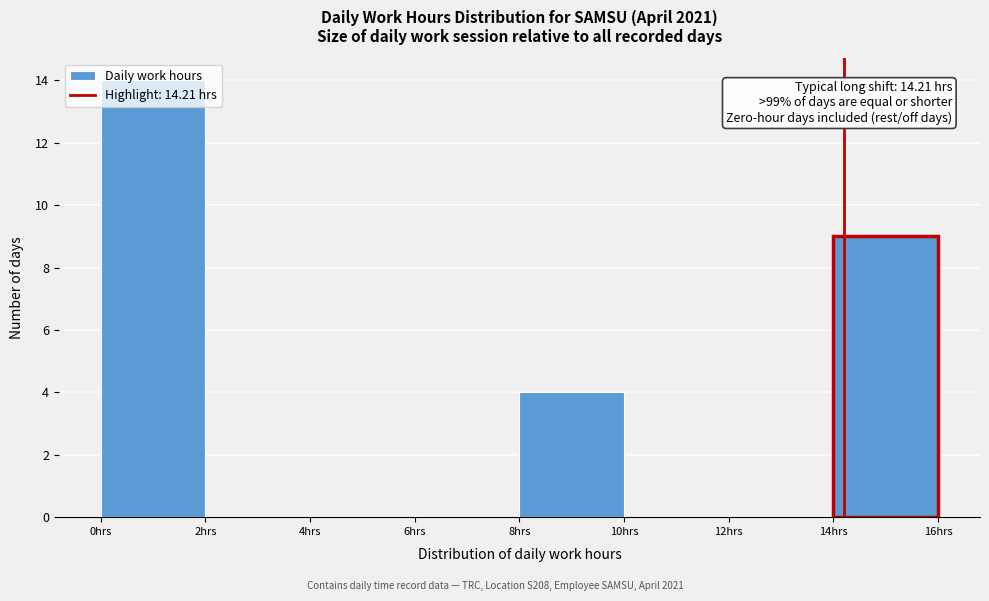

Over which range of the x-axis is the bar tallest?

0 to 2